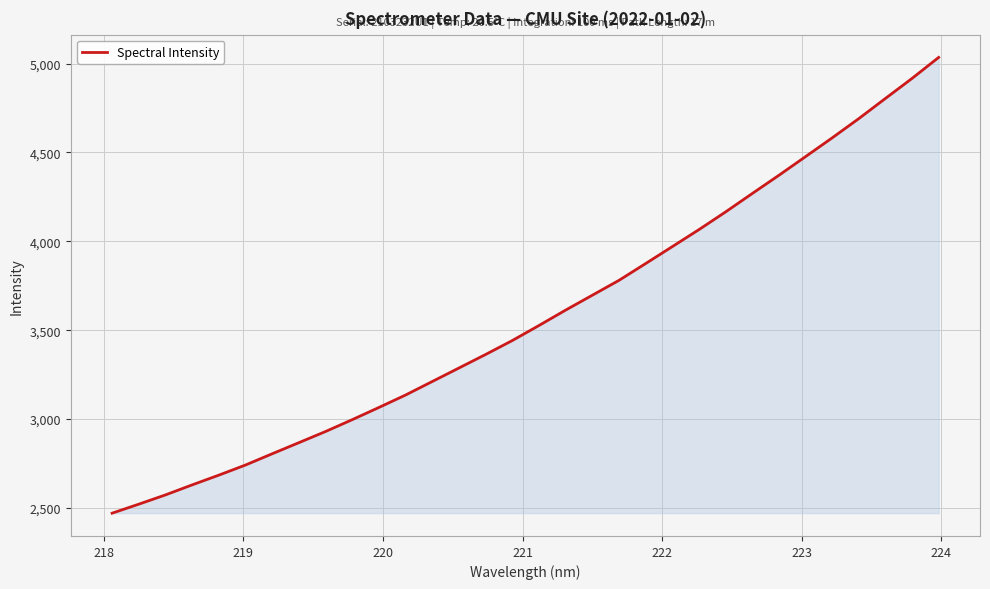

What is the greatest value displayed?

5034.9